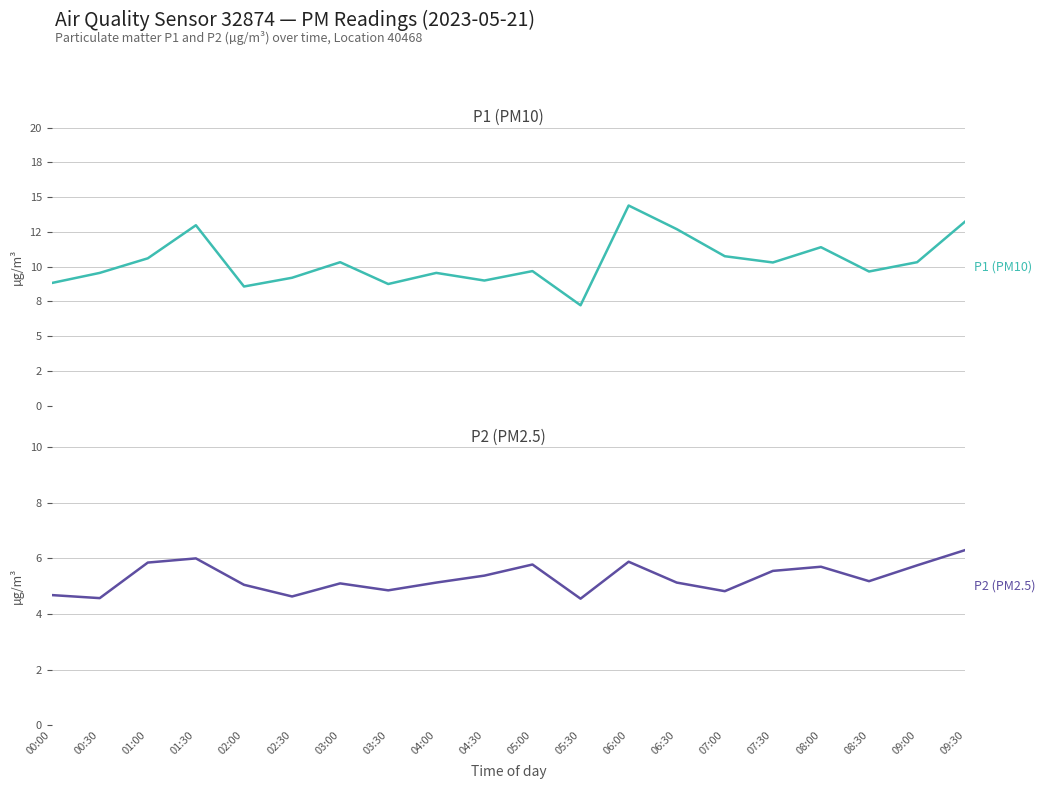

True or false: P1 (PM10) and P2 (PM2.5) cross at least once.

False